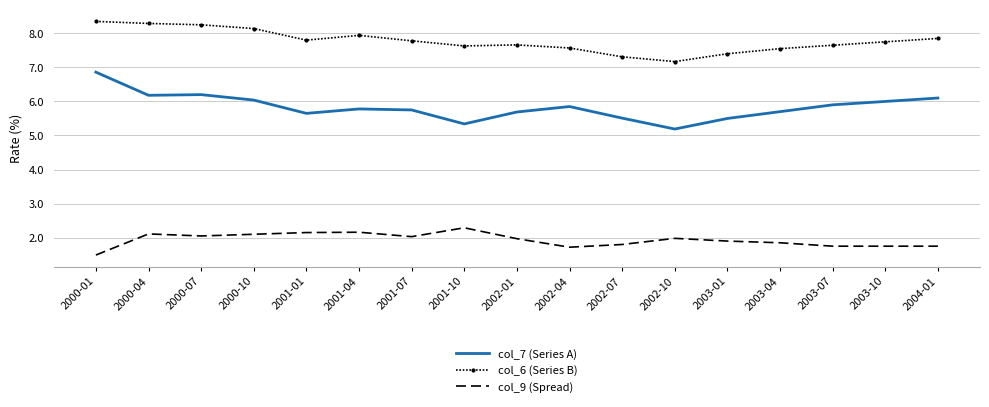

Is the value of col_9 (Spread) at 2002-07 greater than the value of col_7 (Series A) at 2002-01?

No